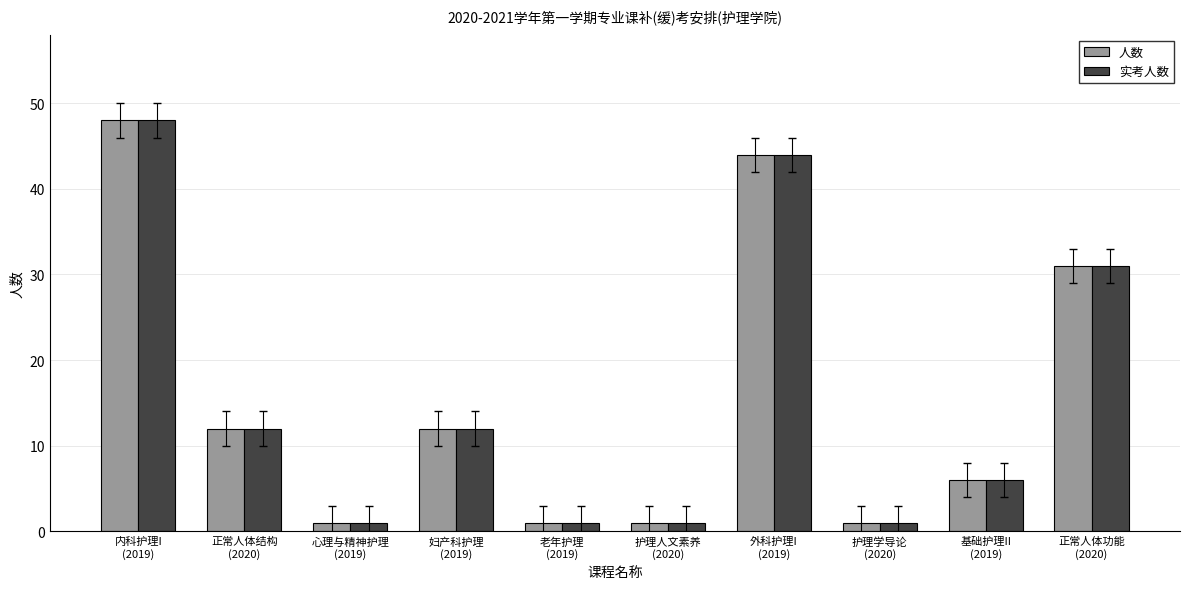

What is the label of the 4th bar from the right?

外科护理I
(2019)